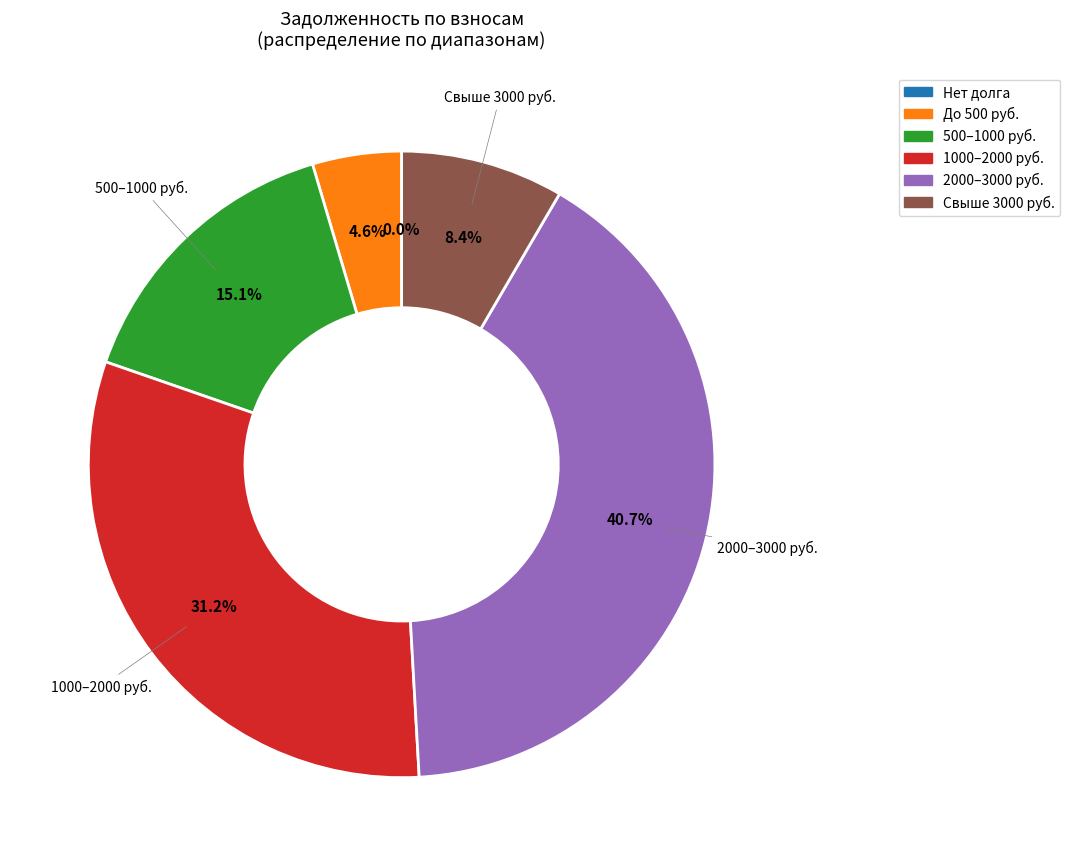

Is there any slice that represents more than half of the pie?

No